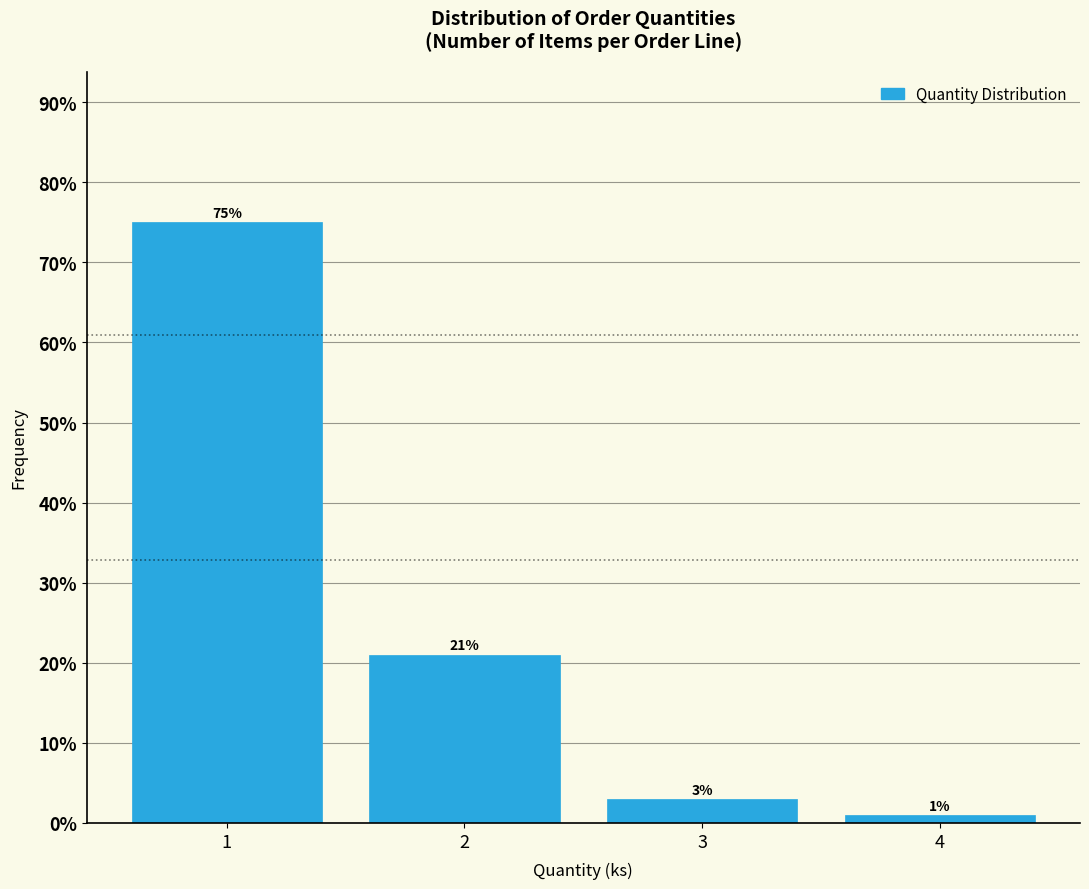

Reading left to right, list all the values displayed in this chart.

75	21	3	1